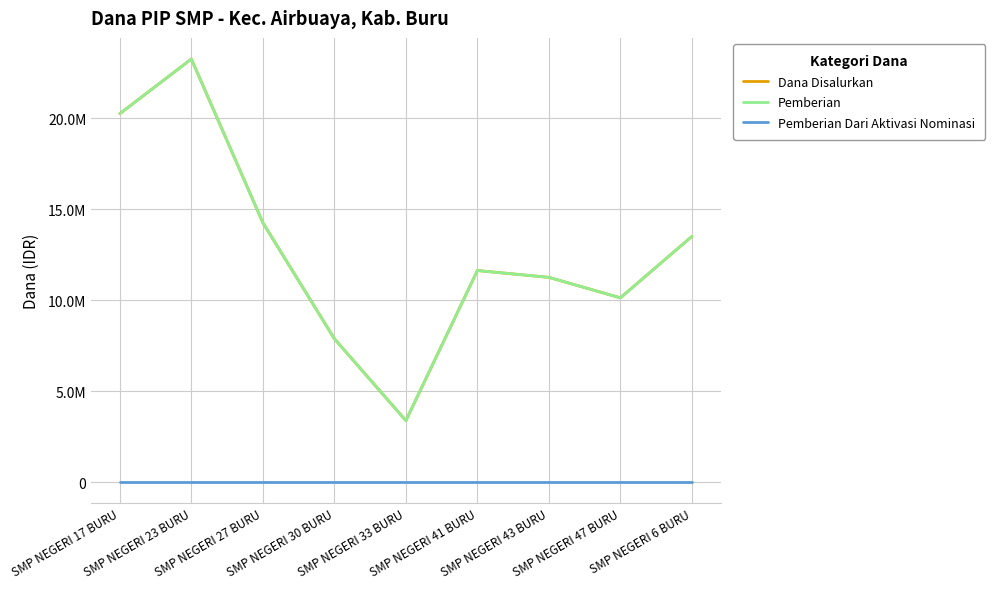

What is the difference between the highest and lowest values at SMP NEGERI 6 BURU?

13500000